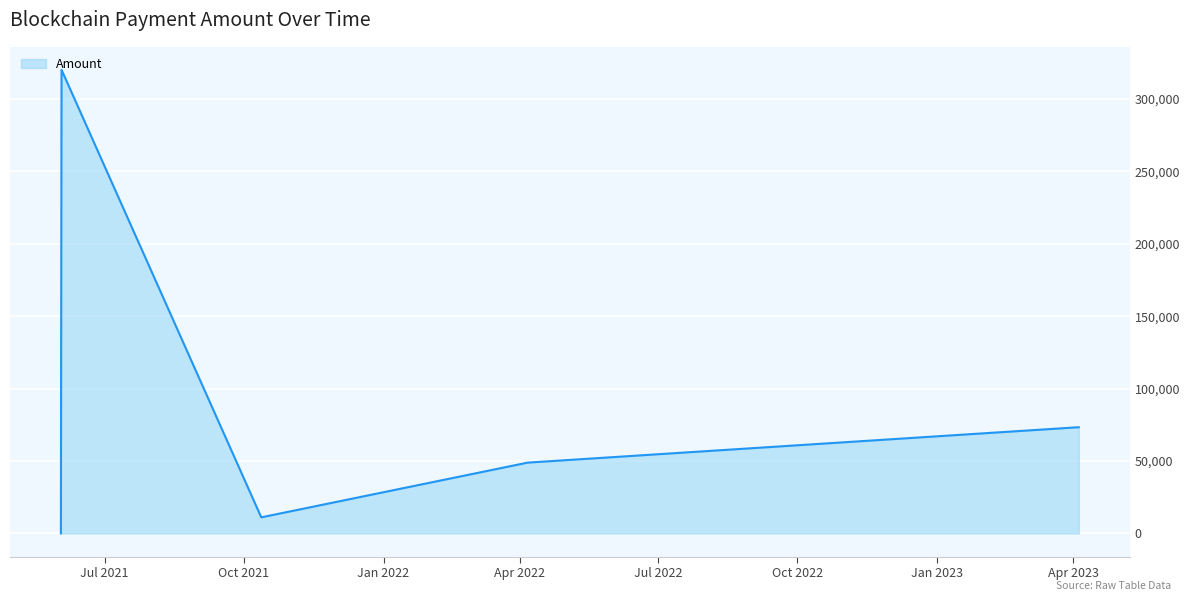

What is the maximum value shown in the chart?

319993.5